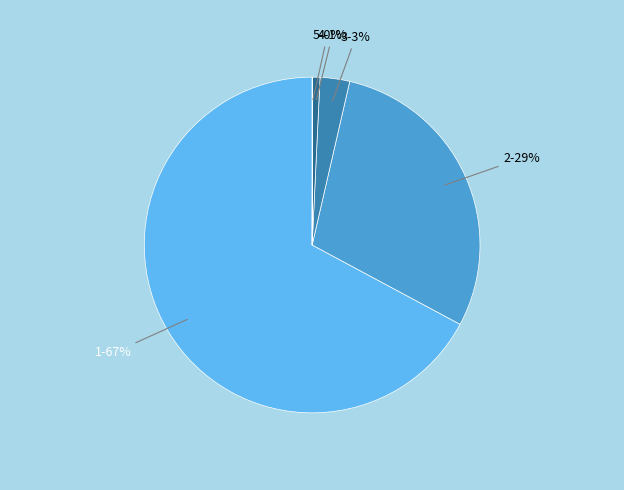

Does any single category account for the majority?

Yes